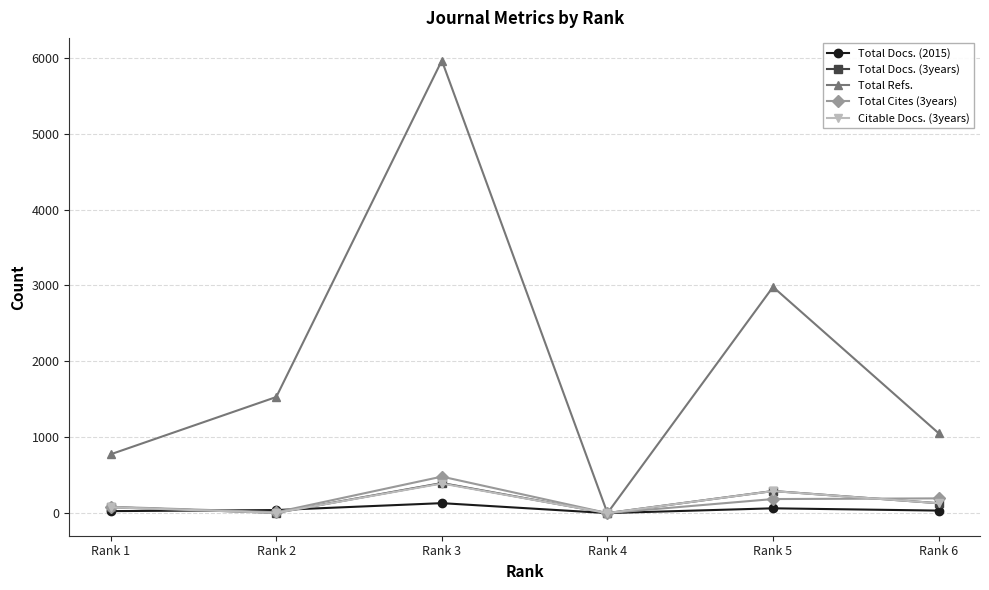

Where is the first local minimum for Total Docs. (3years)?

Rank 2